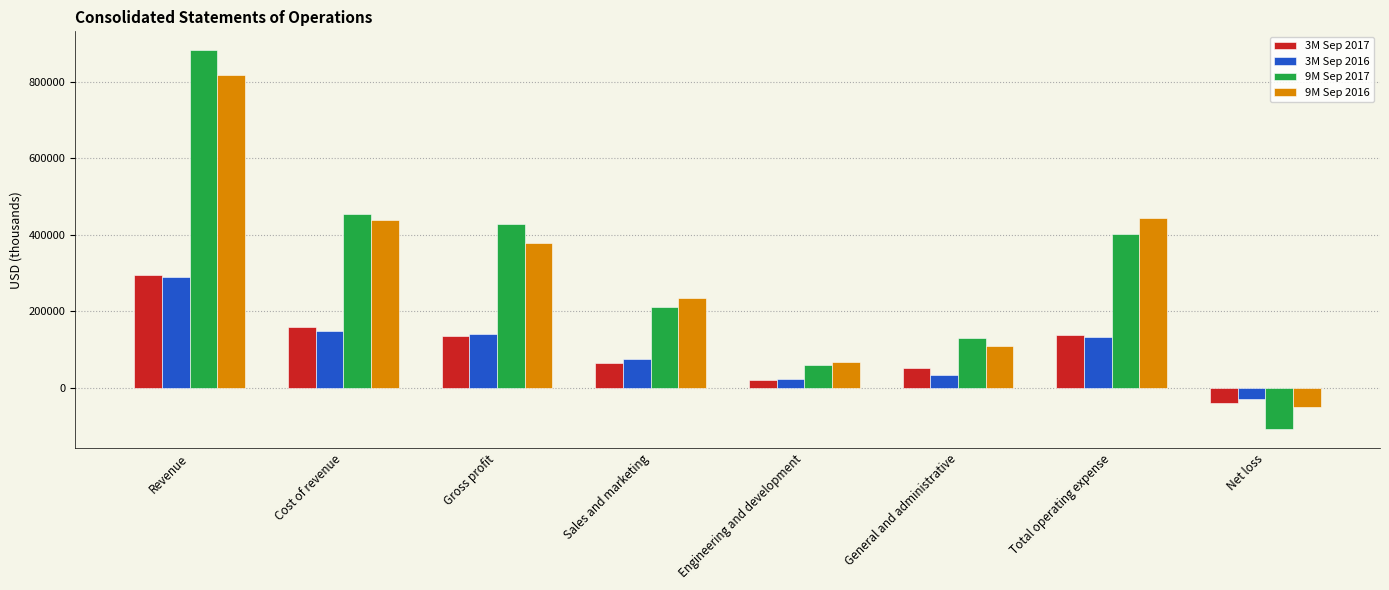

At which label is 9M Sep 2017 closest to 387680?

Total operating expense